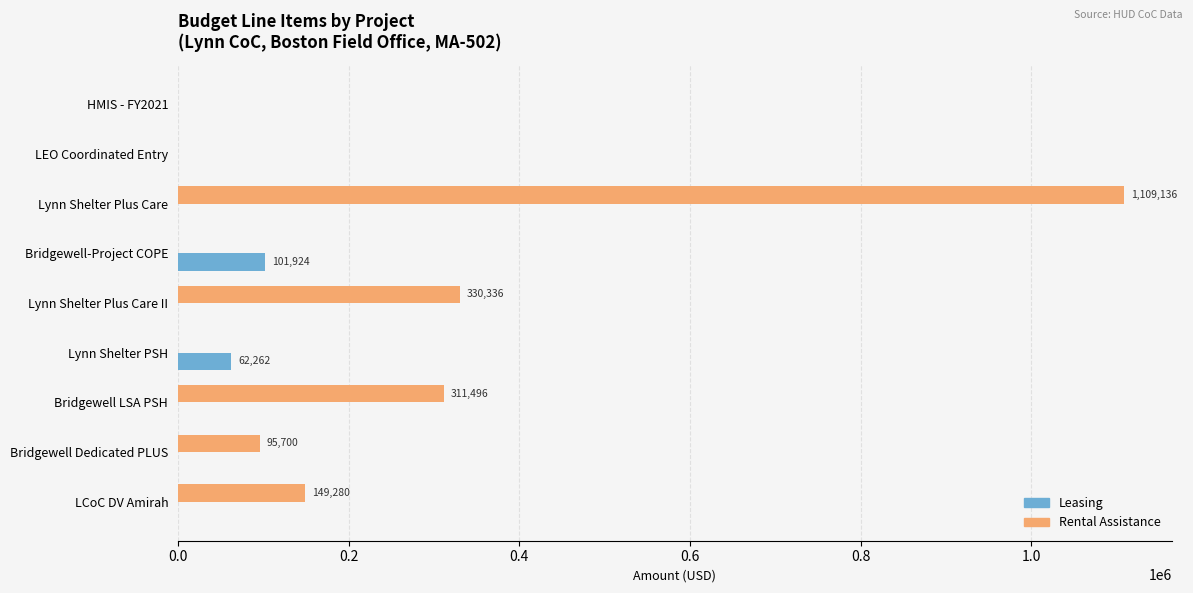

How many distinct data groups are displayed?

2